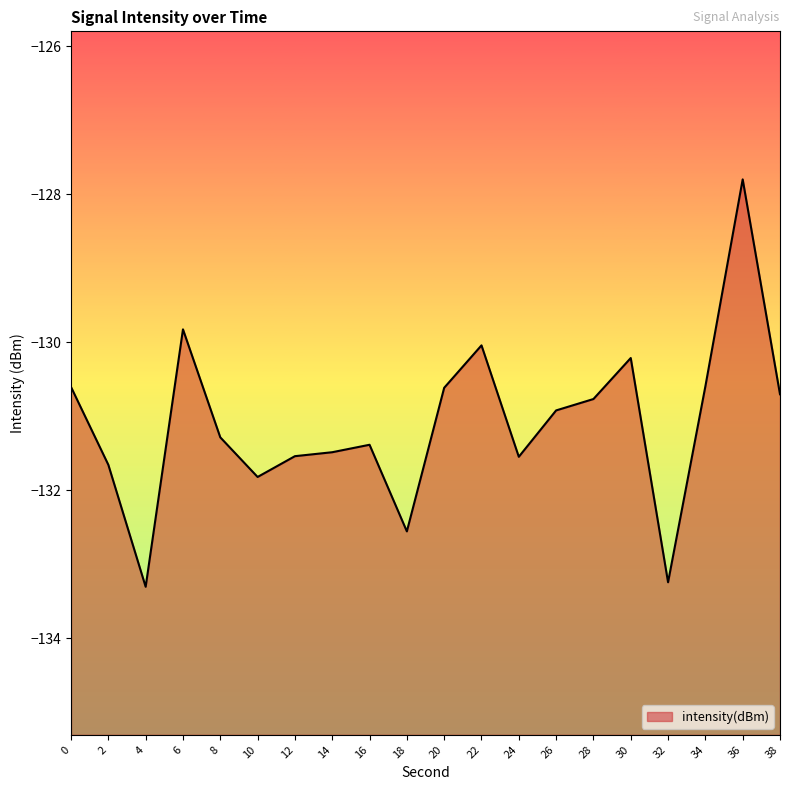

Reading right to left, list all the values displayed in this chart.

38=-130.7	36=-127.8	34=-130.6	32=-133.2	30=-130.2	28=-130.8	26=-130.9	24=-131.5	22=-130.0	20=-130.6	18=-132.6	16=-131.4	14=-131.5	12=-131.5	10=-131.8	8=-131.3	6=-129.8	4=-133.3	2=-131.7	0=-130.6